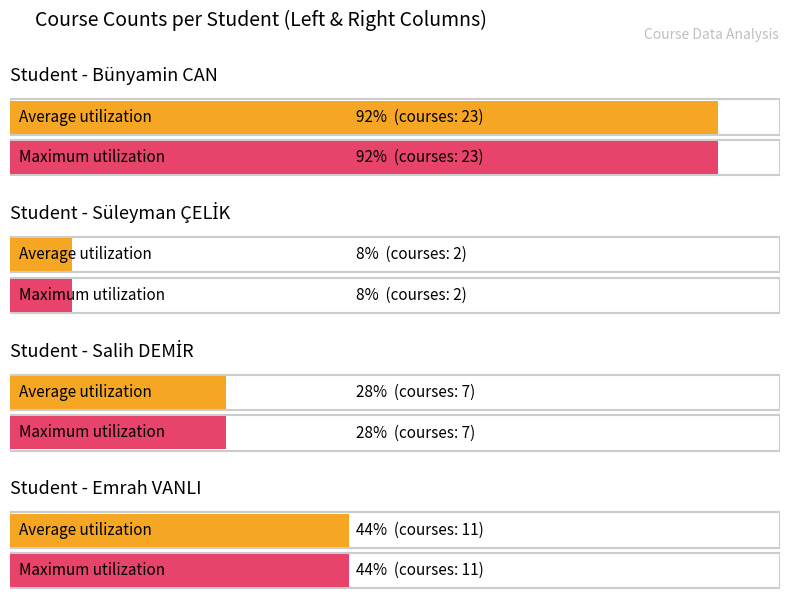

What are all the series names shown in the legend?

Average utilization, Maximum utilization